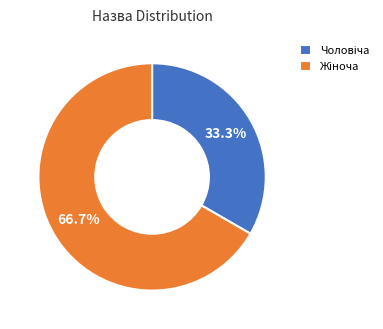

Count the number of slices in the pie.

2